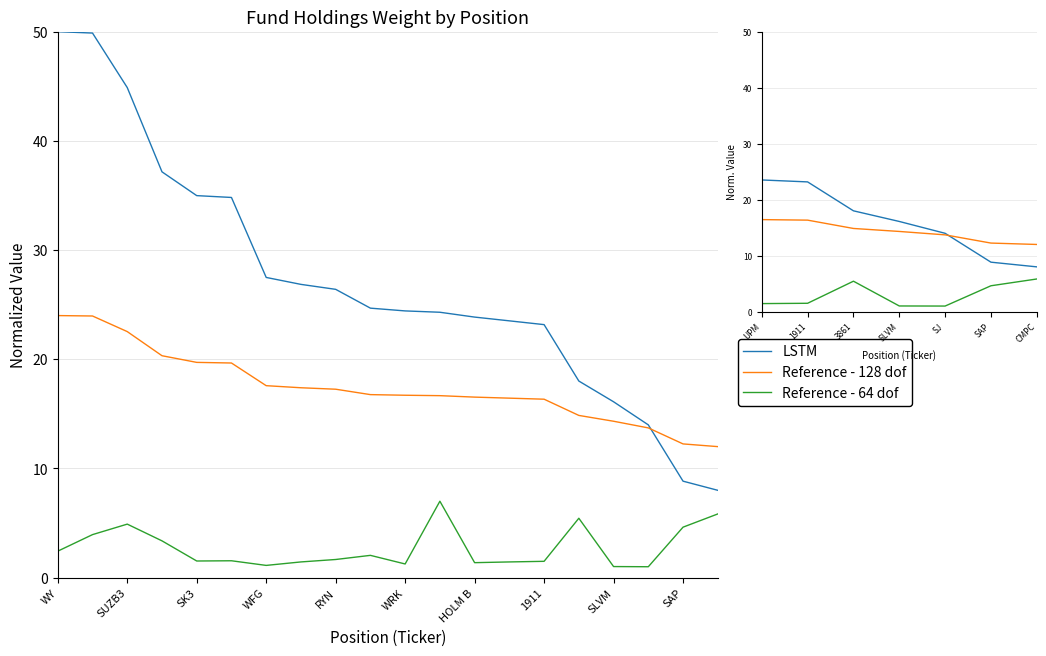

What are all the series names shown in the legend?

LSTM, Reference - 128 dof, Reference - 64 dof